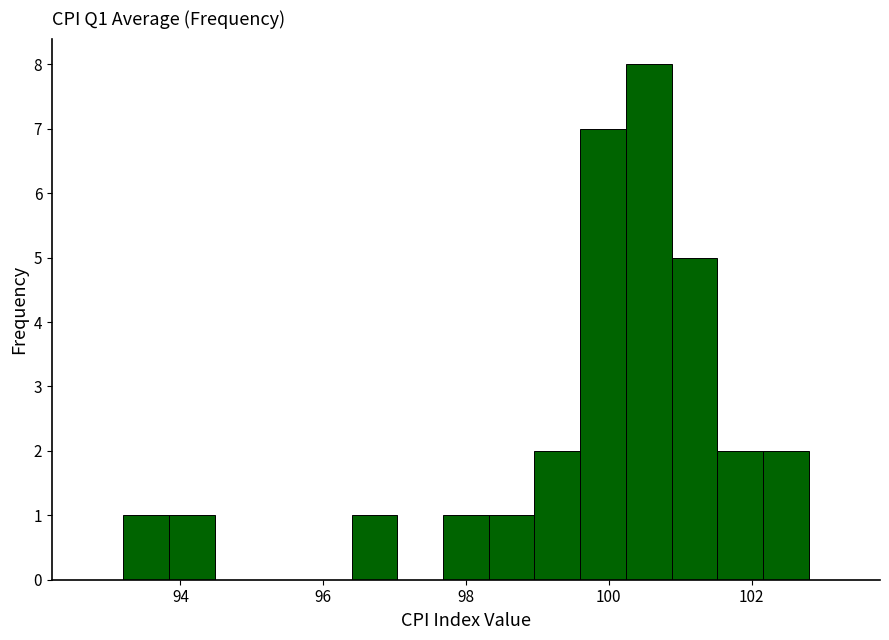

Read against the x-axis, roughly where is the centre of the tallest bar?

100.6